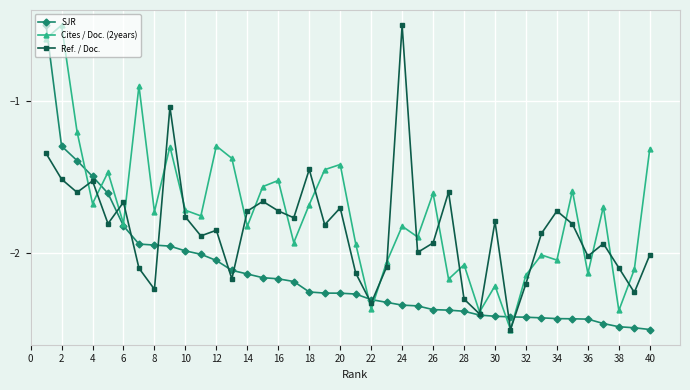

Rank the series by their average value, from highest to lowest.

Cites / Doc. (2years), Ref. / Doc., SJR